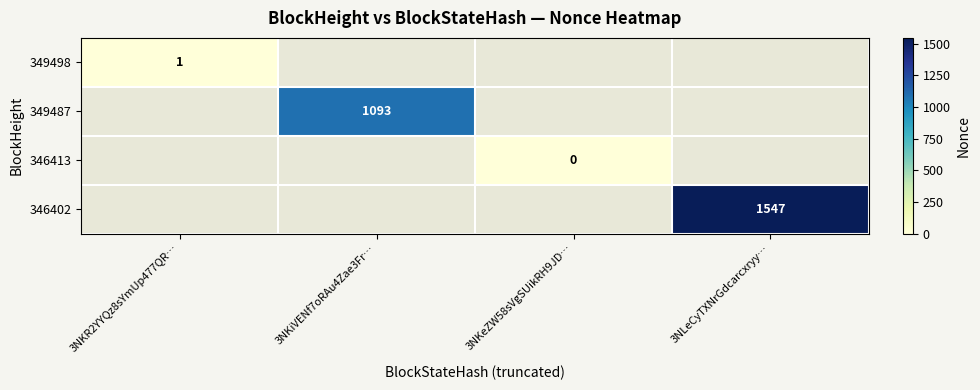

Is it true that 346402 equals 800 at 3NLeCyTXNrGdcarcxryy…?

False